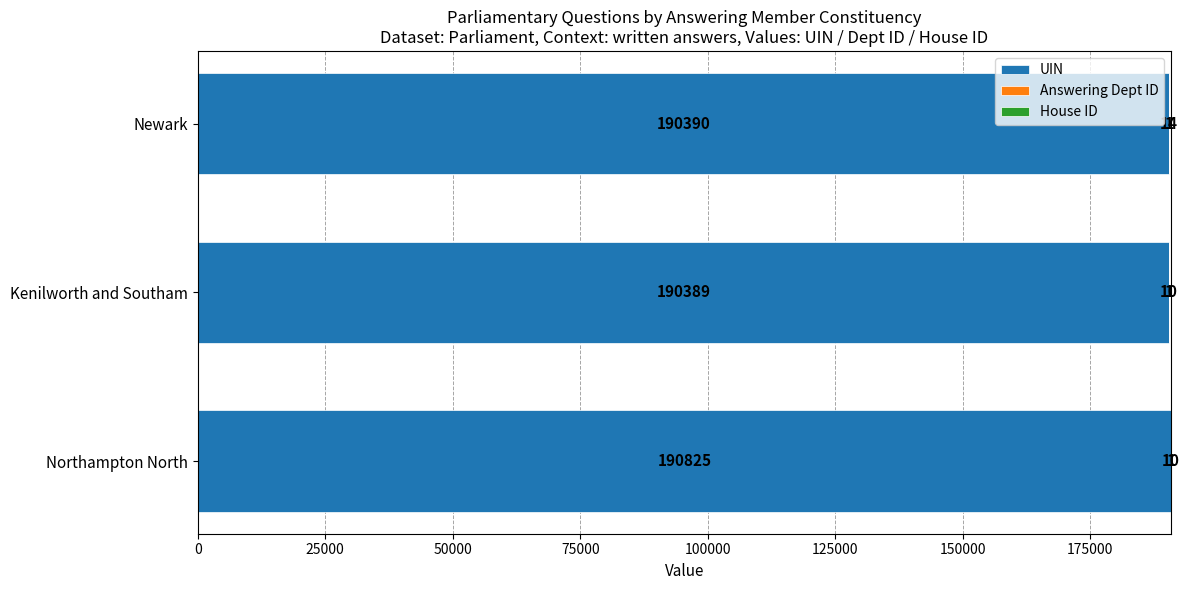

At which label is UIN closest to 190607?

Newark